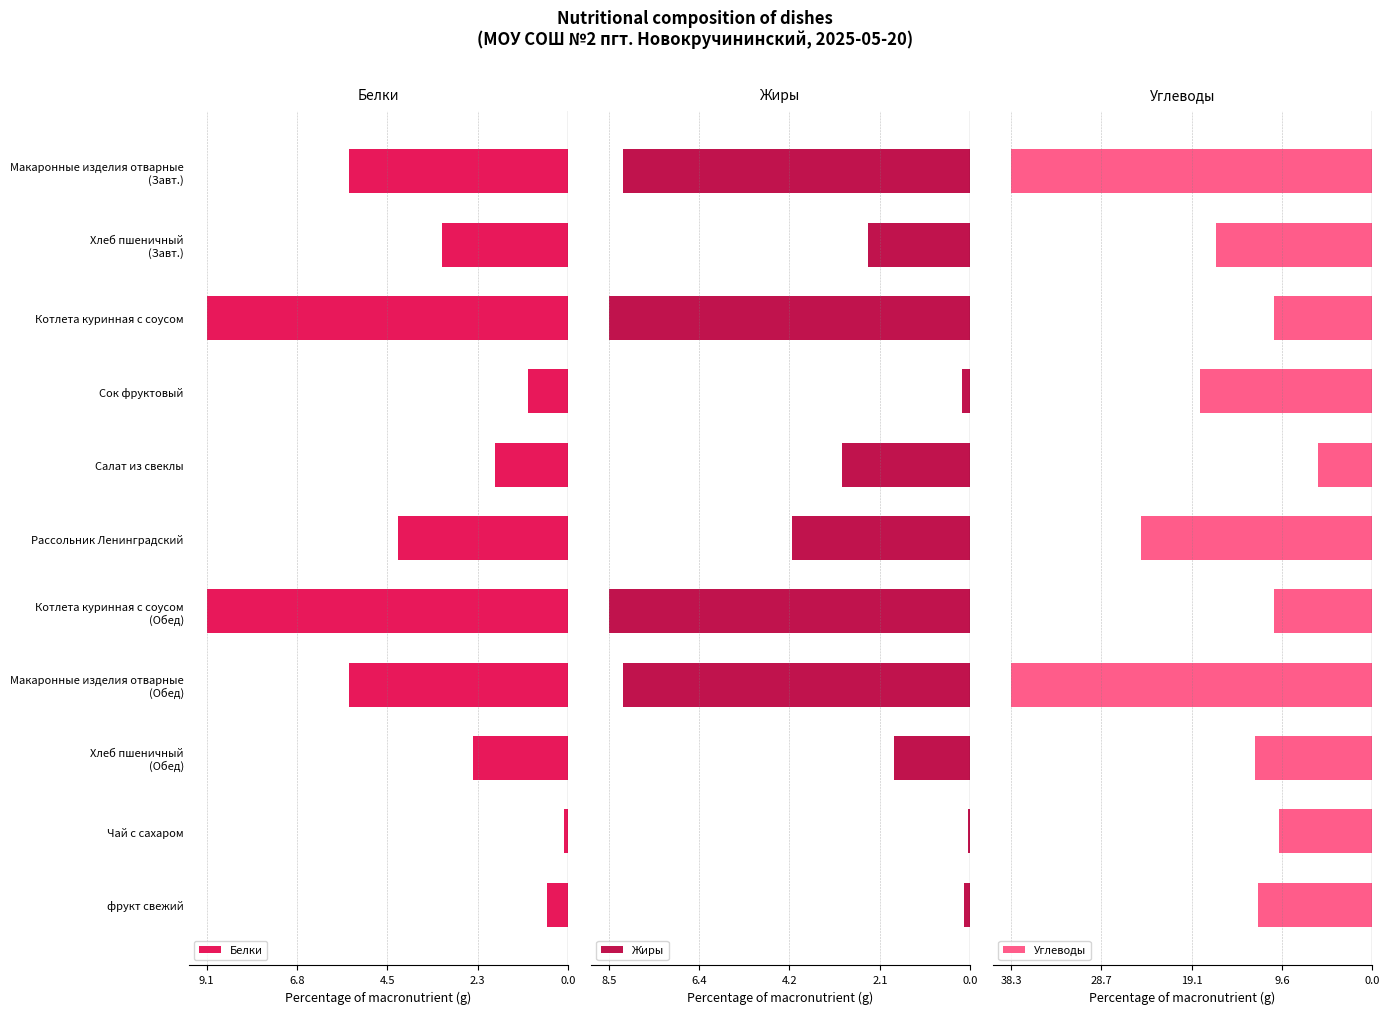

Which series has the largest range (max minus min)?

Углеводы